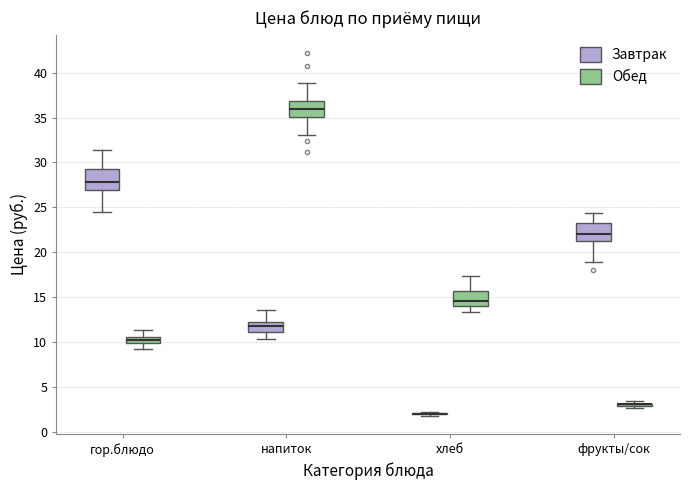

Where does the lower whisker of the box for гор.блюдо (Обед) end on the y-axis? The values are not printed on the chart, so give them approximately, as read against the axis.

9.0